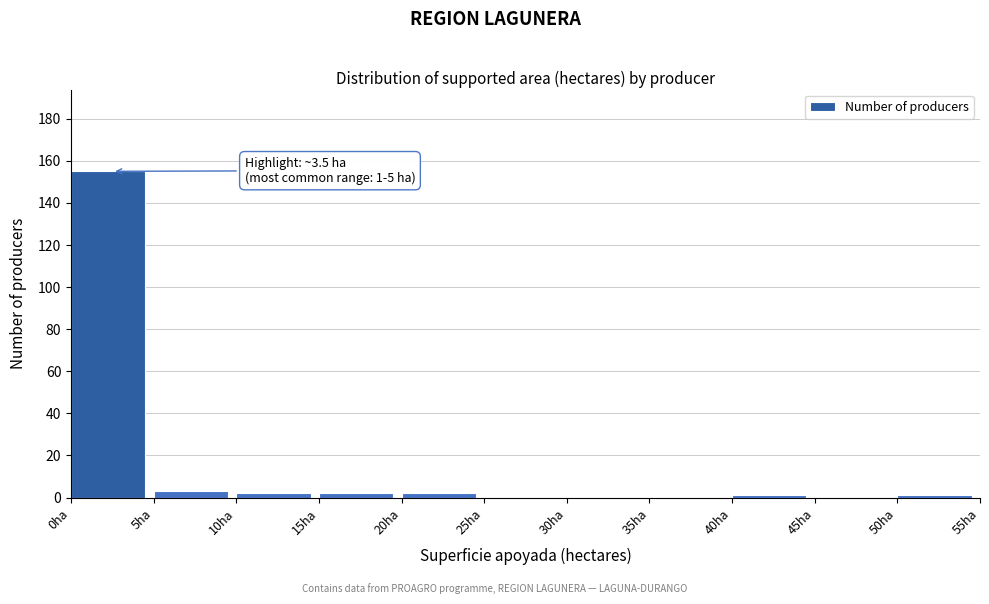

Which range on the x-axis has the tallest bar?

0 to 5